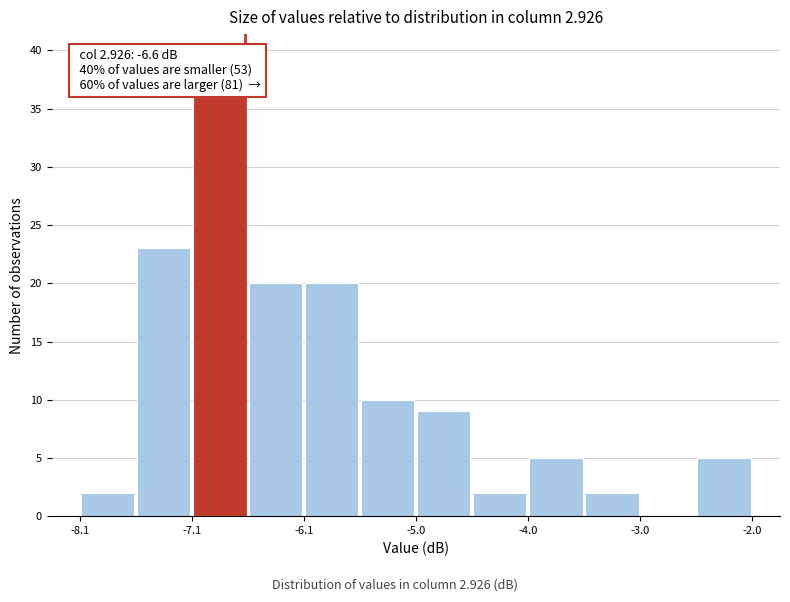

Read against the x-axis, roughly where is the centre of the tallest bar?

-6.8